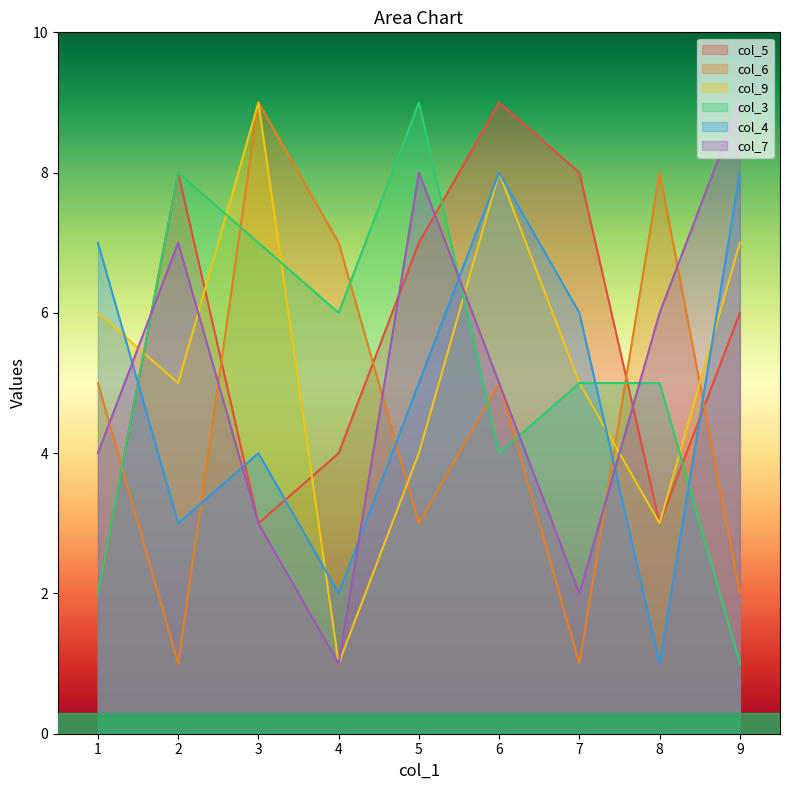

True or false: col_6 and col_5 intersect in this chart.

True